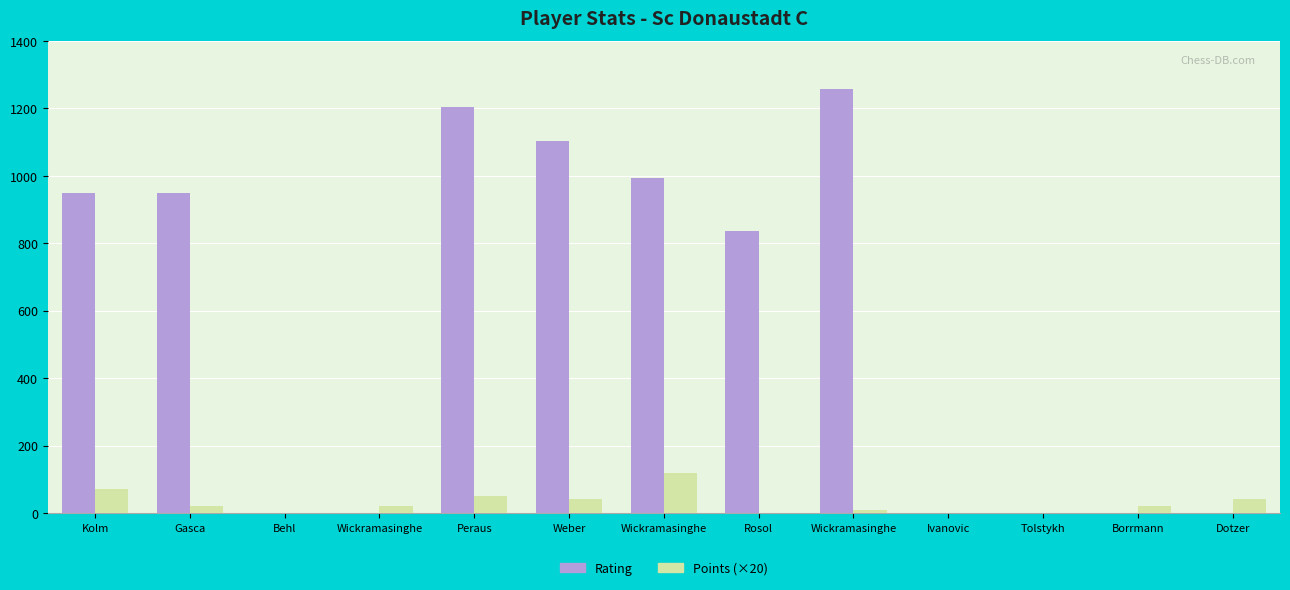

What is the label of the 10th bar from the left?

Ivanovic